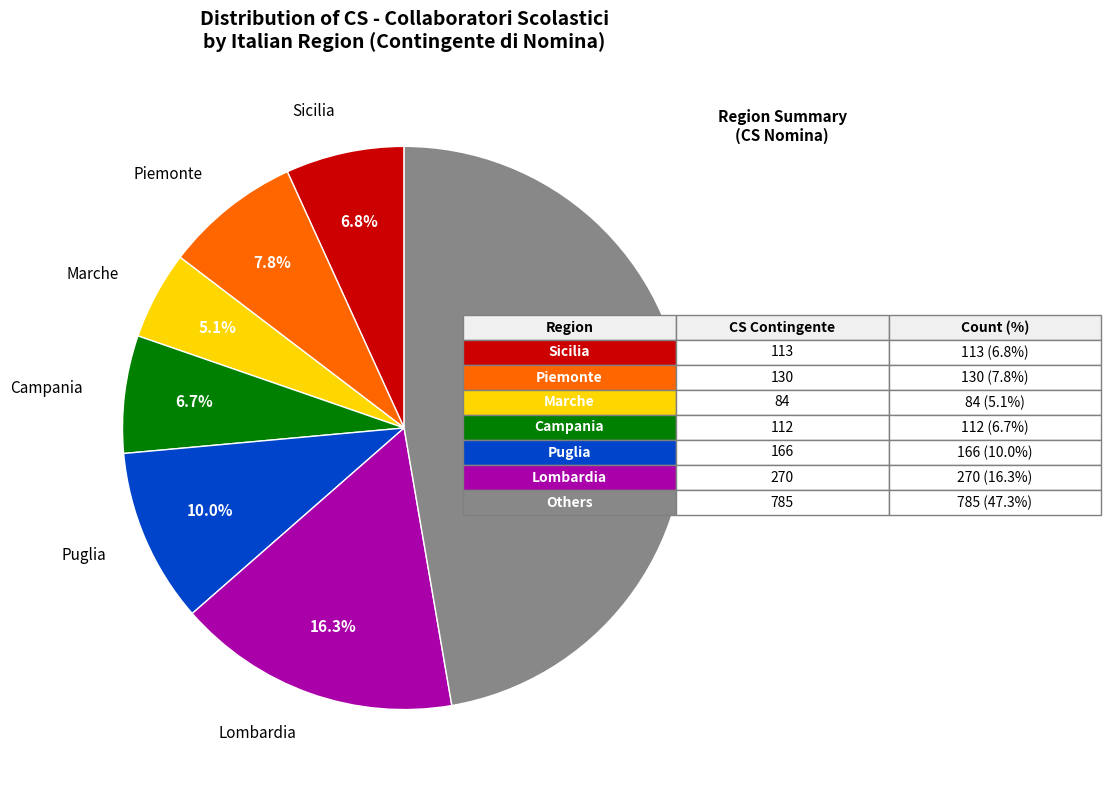

Count the number of slices in the pie.

7